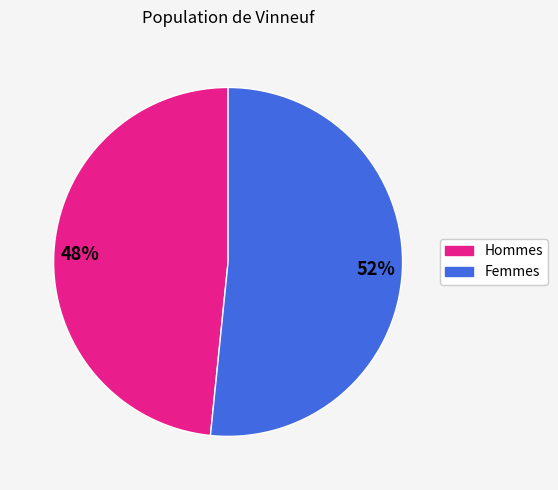

How many slices are in this pie chart?

2